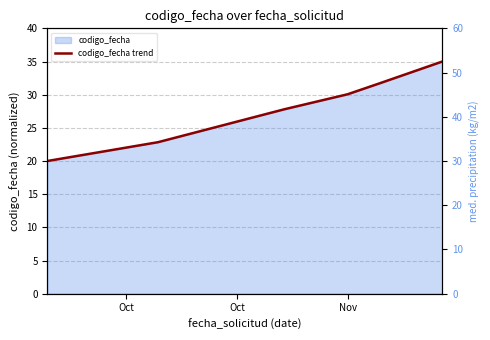

What is the value of the 5th point from the left?

31.7